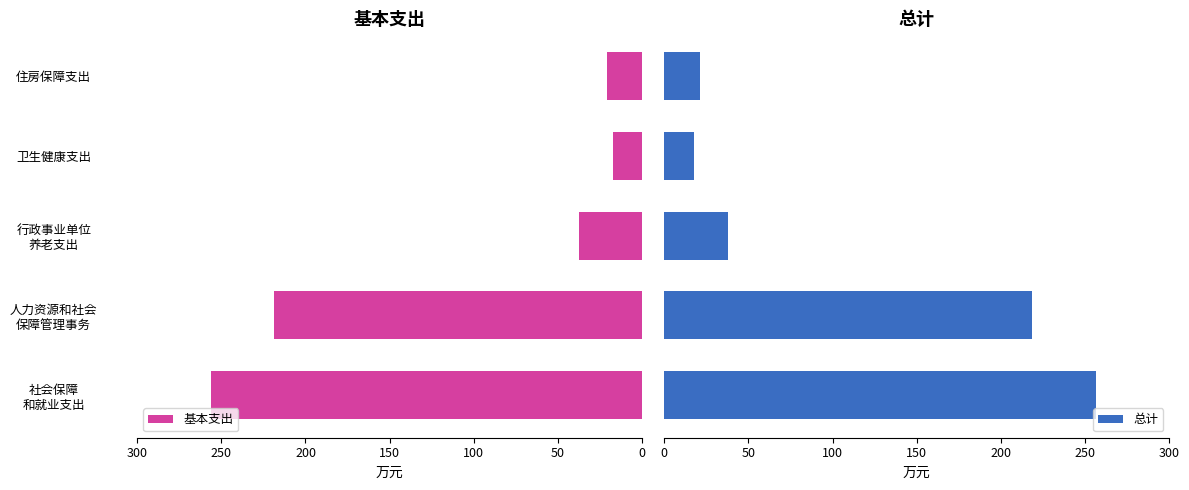

Is it true that 基本支出 equals 21.1 at 住房保障支出?

True